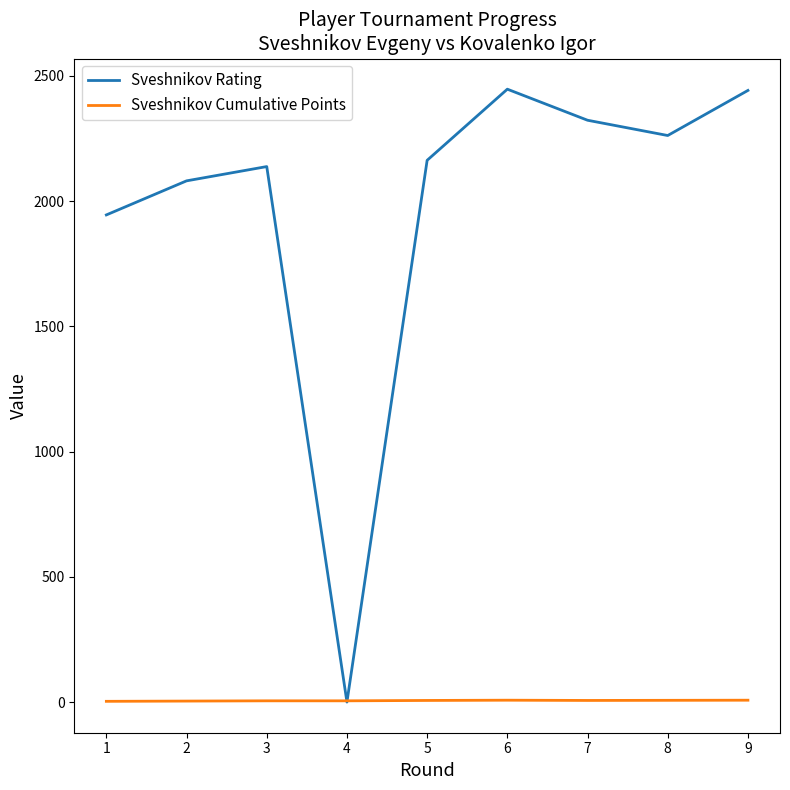

Is it true that Sveshnikov Rating equals 1436.7 at 7?

False